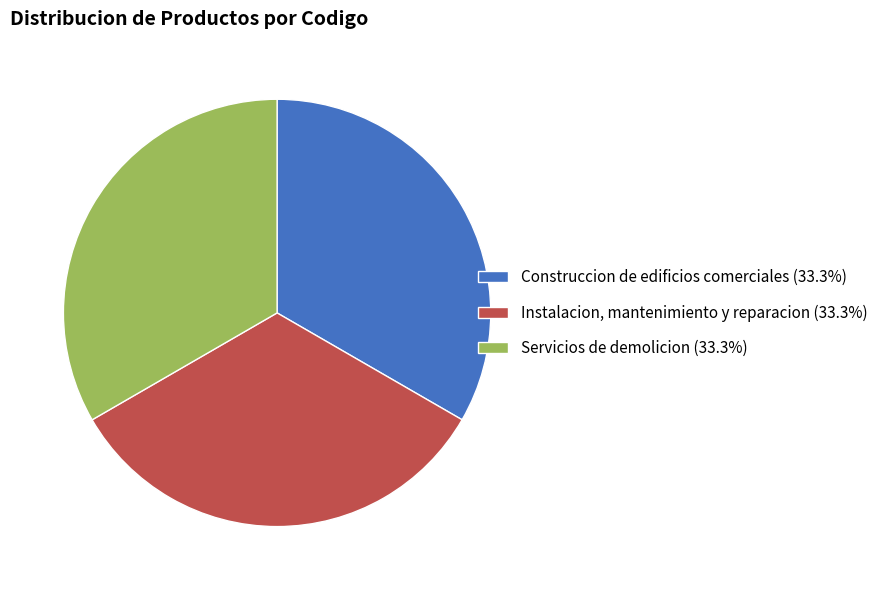

Combined, do Construccion de edificios comerciales and Instalacion, mantenimiento y reparacion account for over 50%?

Yes